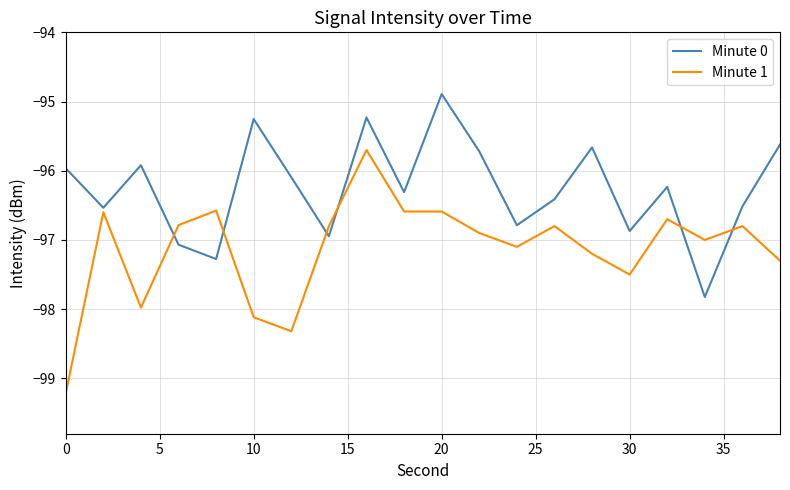

What is the difference between the maximum and minimum values in the Minute 0 series?

2.9